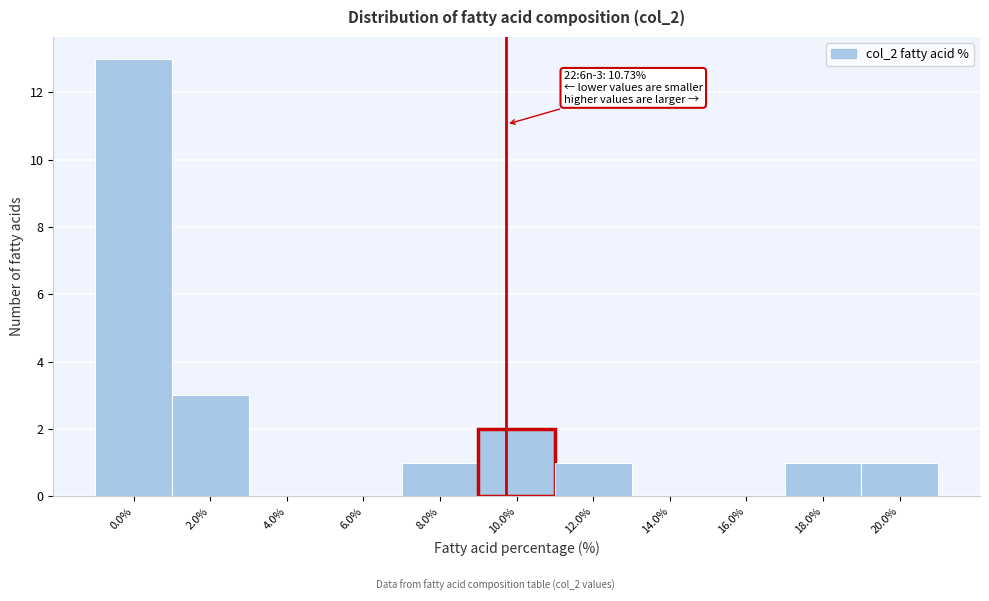

Reading left to right, list all the values displayed in this chart.

0.0%=13	2.0%=3	4.0%=0	6.0%=0	8.0%=1	10.0%=2	12.0%=1	14.0%=0	16.0%=0	18.0%=1	20.0%=1